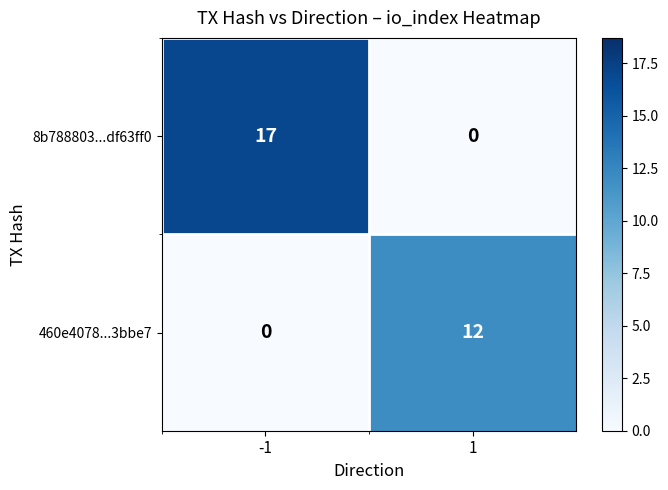

Count the number of data series in this chart.

2